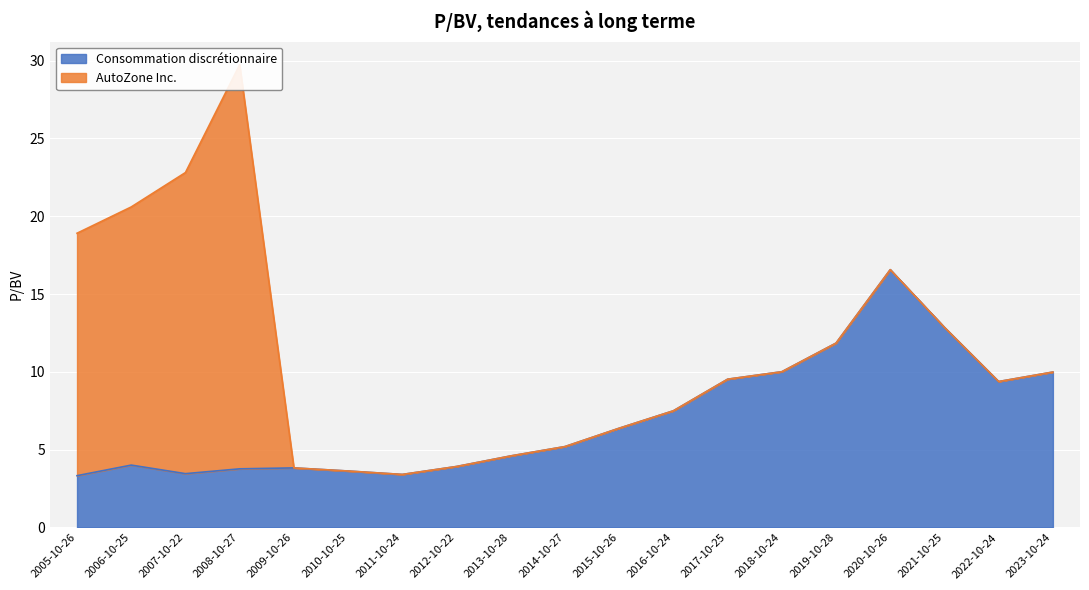

At which category does the data reach its first local valley?

2007-10-22